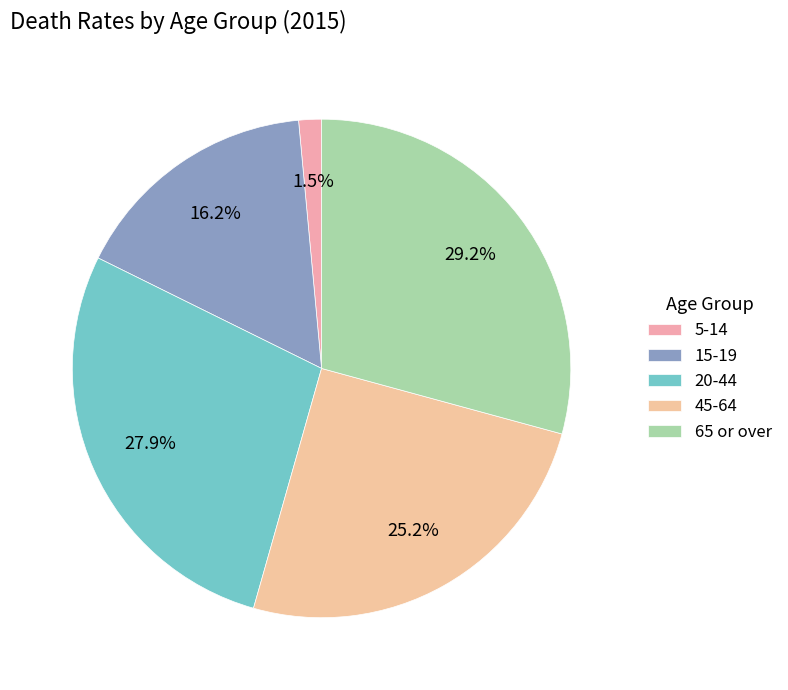

Which has a higher value, 45-64 or 65 or over?

65 or over